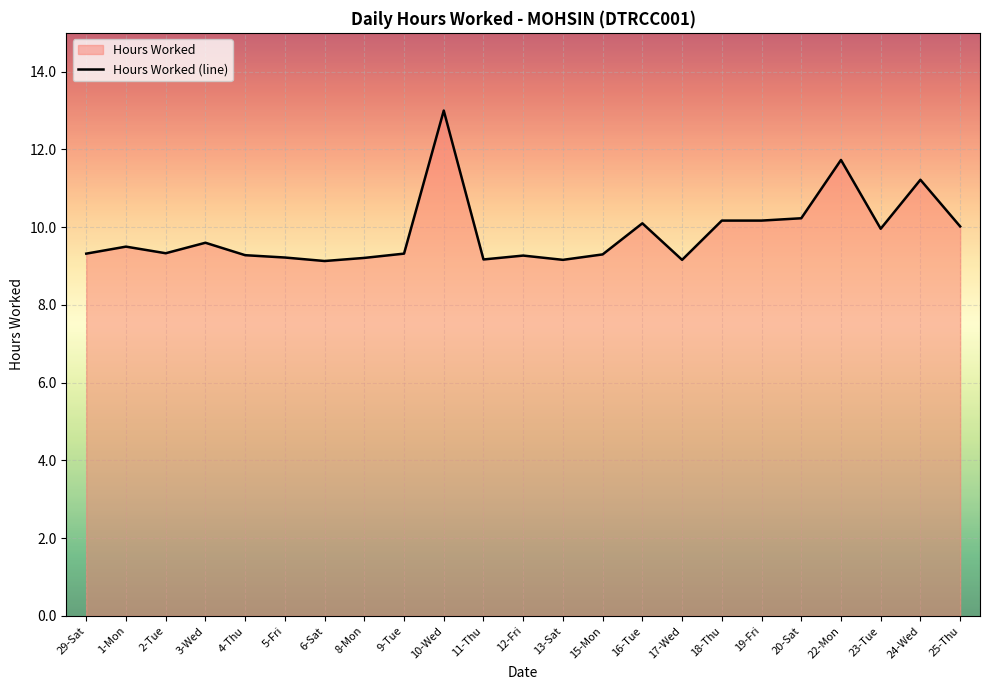

What is the sum of all values?

226.6